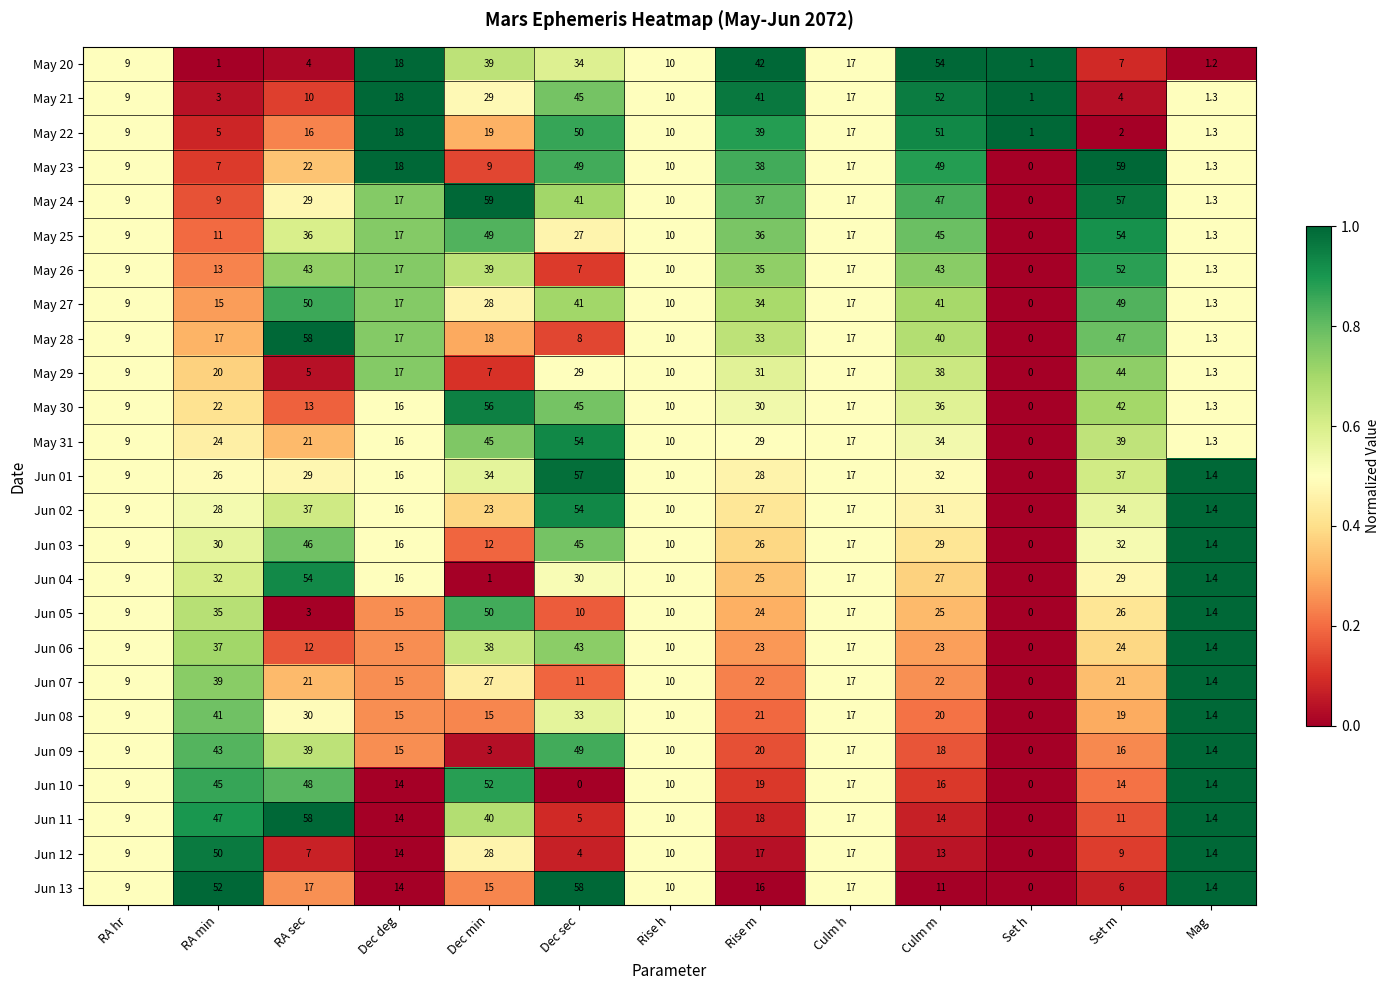

At which label is May 31 closest to 27?

Rise m